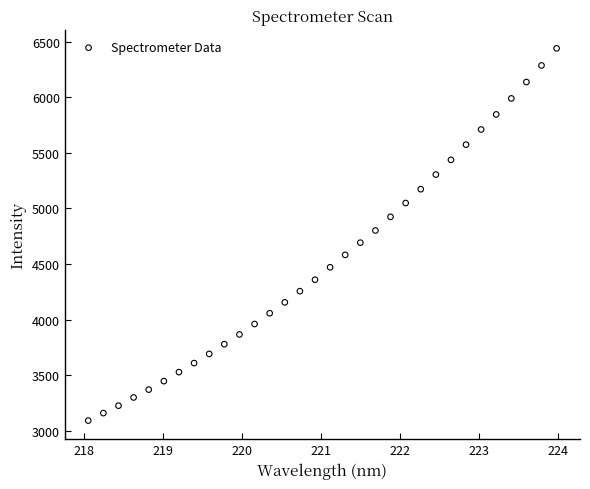

What is the range of Y values (max minus min)?

3344.5